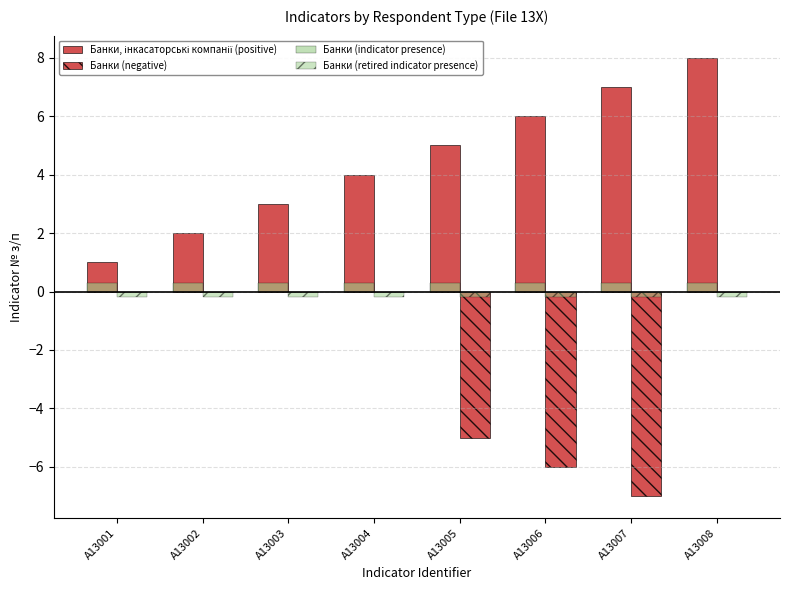

List the labels in order of Банки (indicator presence) value, largest first.

A13001, A13002, A13003, A13004, A13005, A13006, A13007, A13008